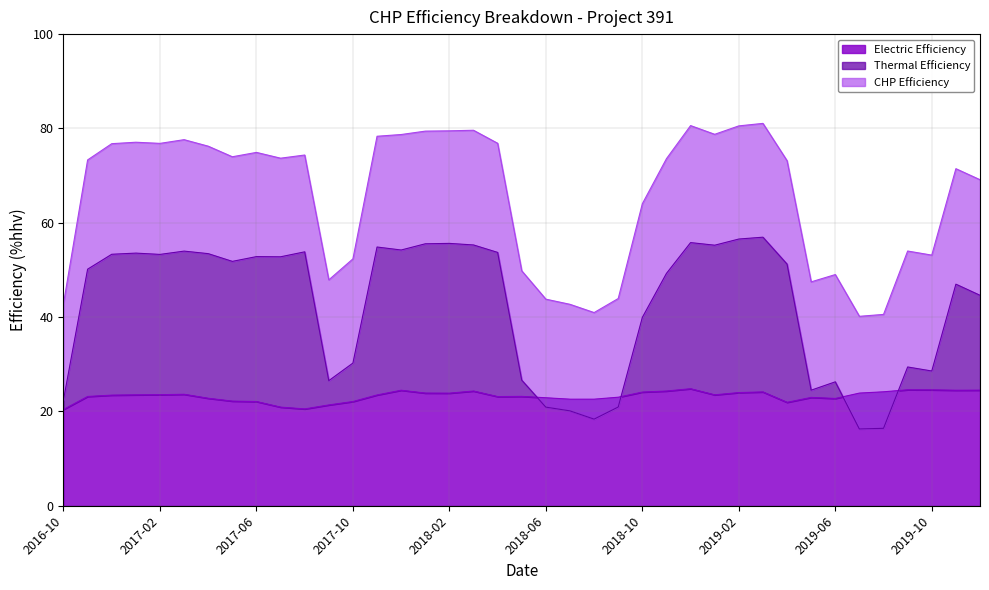

What is the difference between the maximum and minimum values in the CHP Efficiency series?

40.9